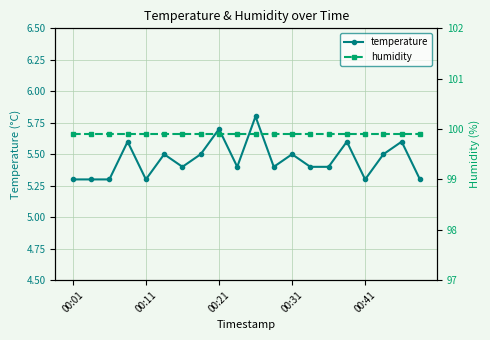

Which label corresponds to the largest value in the chart?

00:01